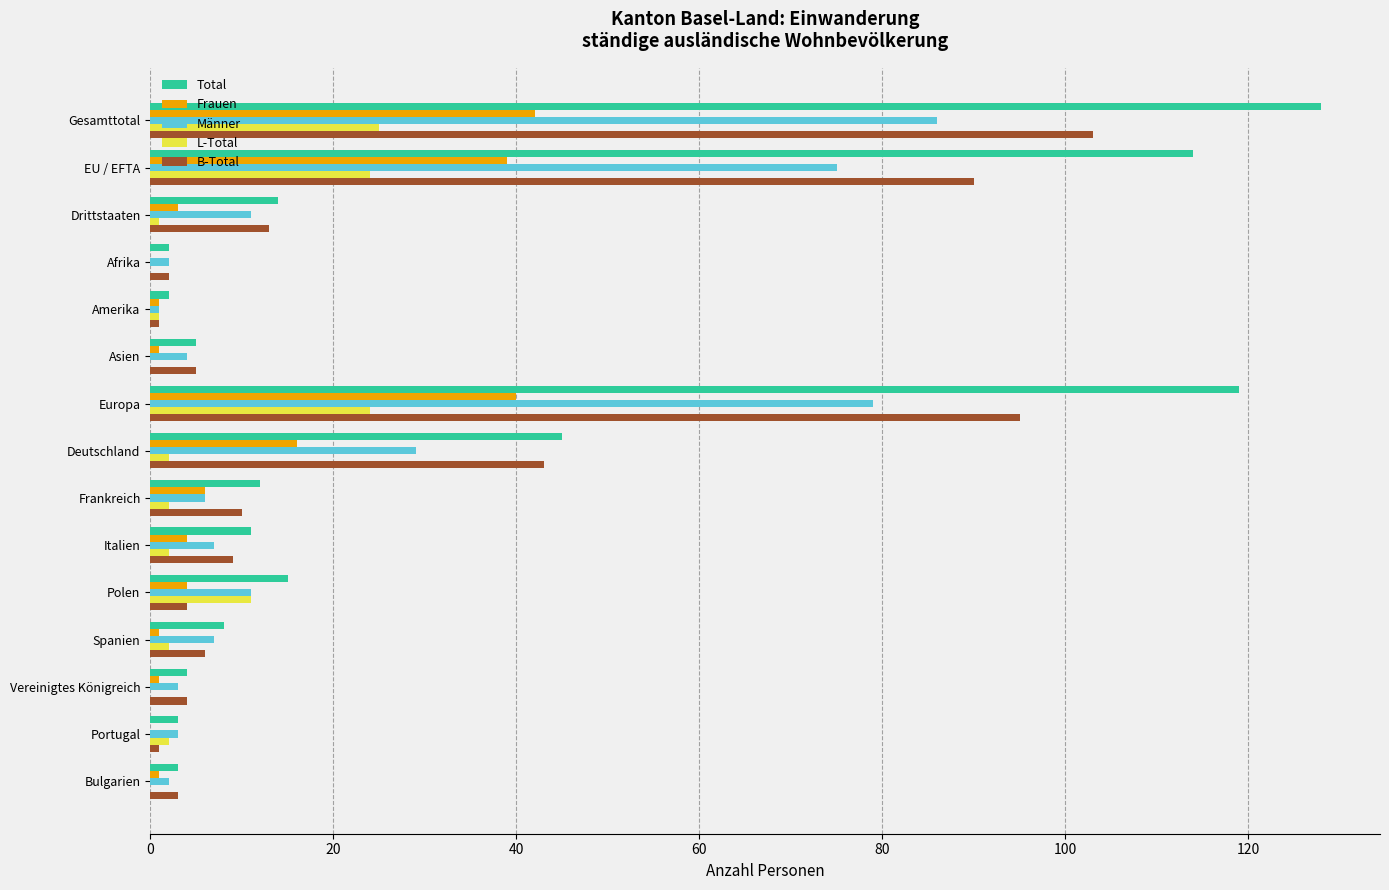

Which category has the highest value in the B-Total series?

Gesamttotal